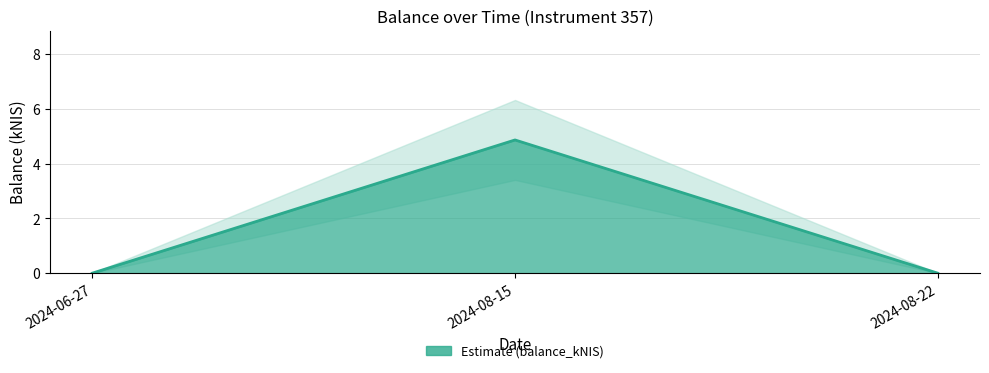

At which category does the chart reach its minimum across all series?

2024-06-27